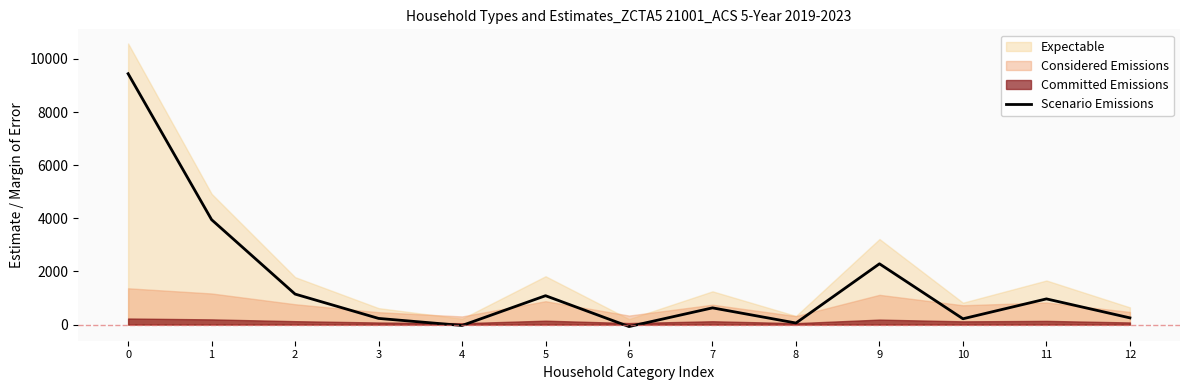

How many points are lower than both their immediate neighbors (excluding endpoints)?

4